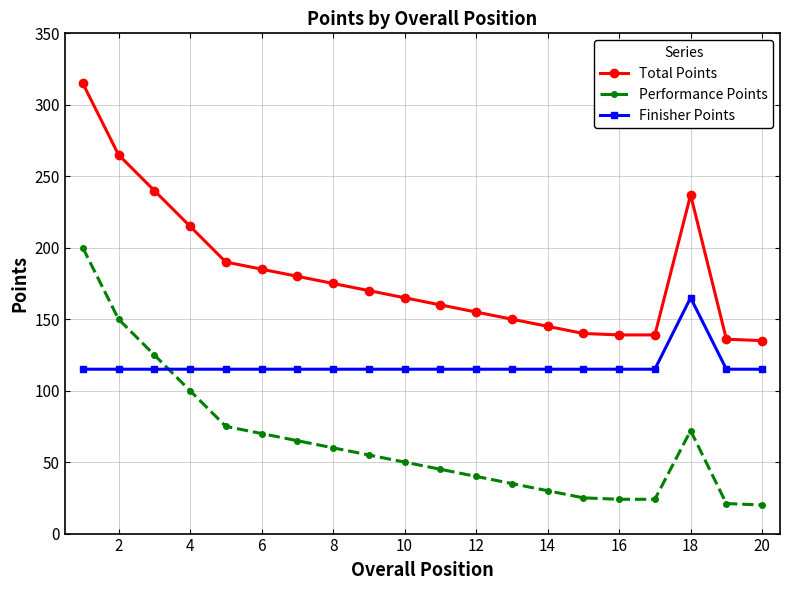

Which series has the largest total across all categories?

Total Points